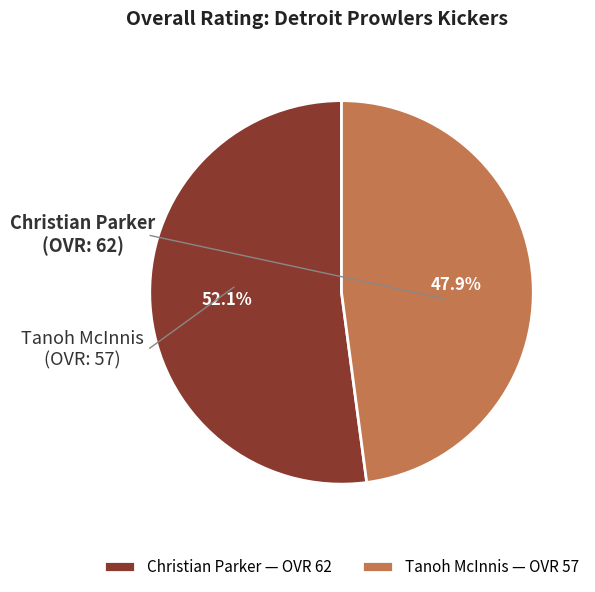

Count the number of slices in the pie.

2